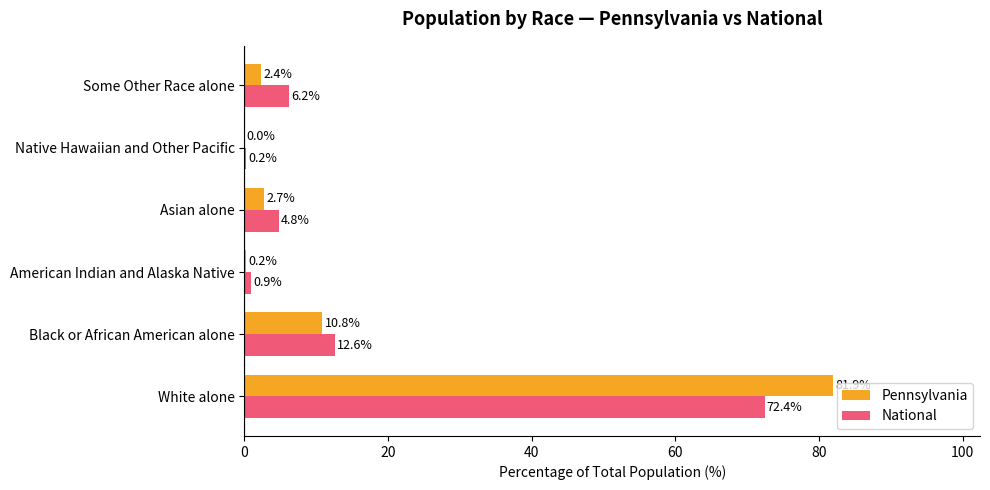

True or false: National has a value of 5.7 at Black or African American alone.

False